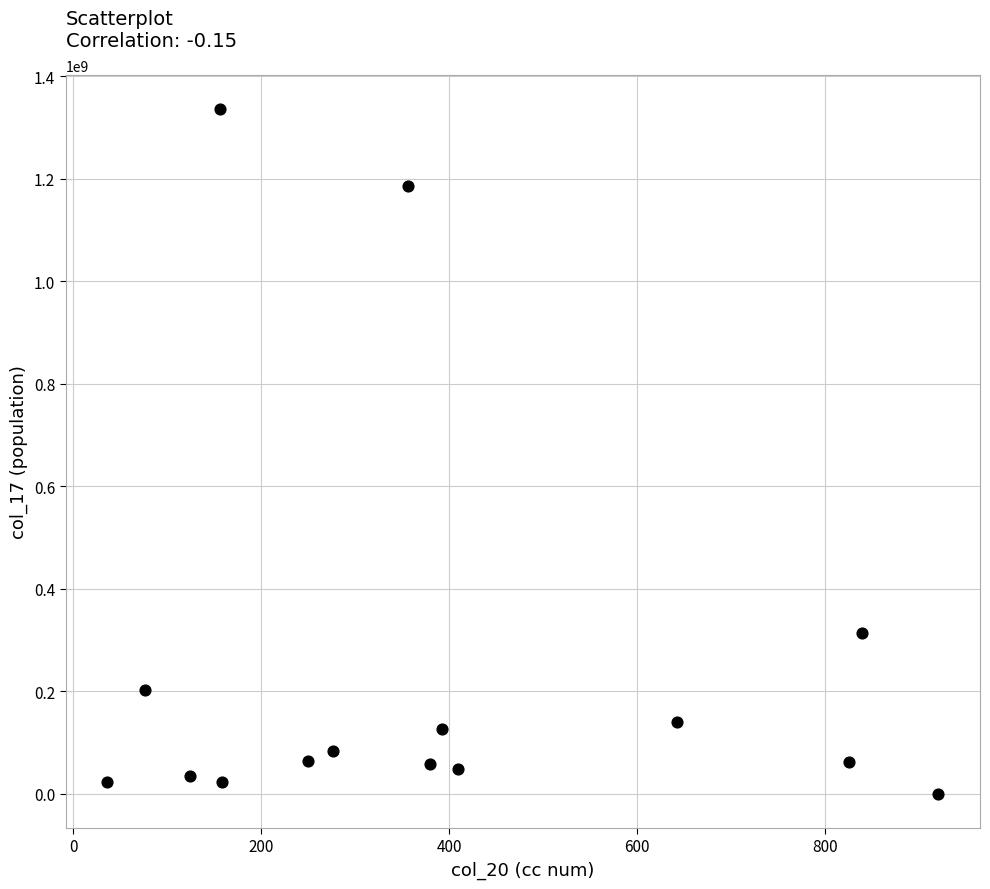

What is the range of X values (max minus min)?

885